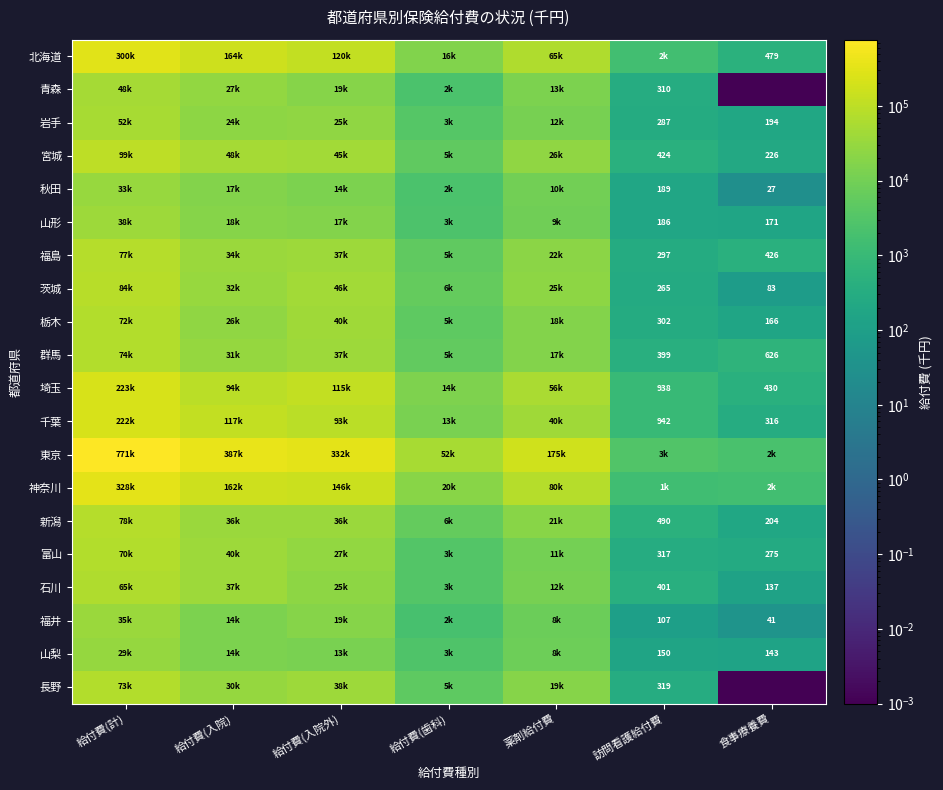

List the labels in order of 青森 value, largest first.

給付費(計), 給付費(入院), 給付費(入院外), 薬剤給付費, 給付費(歯科), 訪問看護給付費, 食事療養費